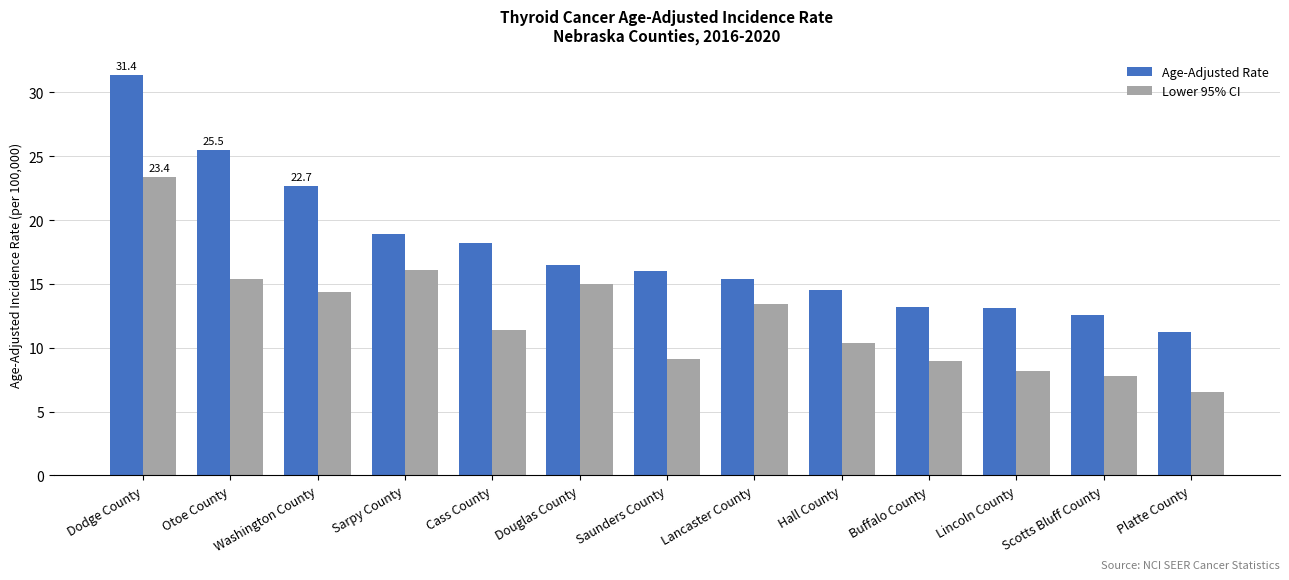

Is it true that Lower 95% CI equals 1.9 at Lincoln County?

False